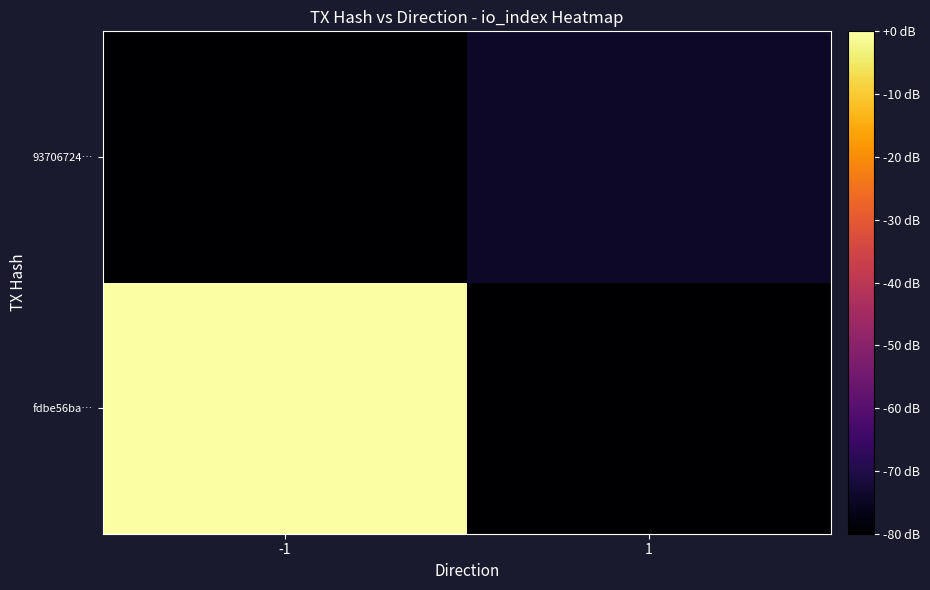

How many distinct data groups are displayed?

2